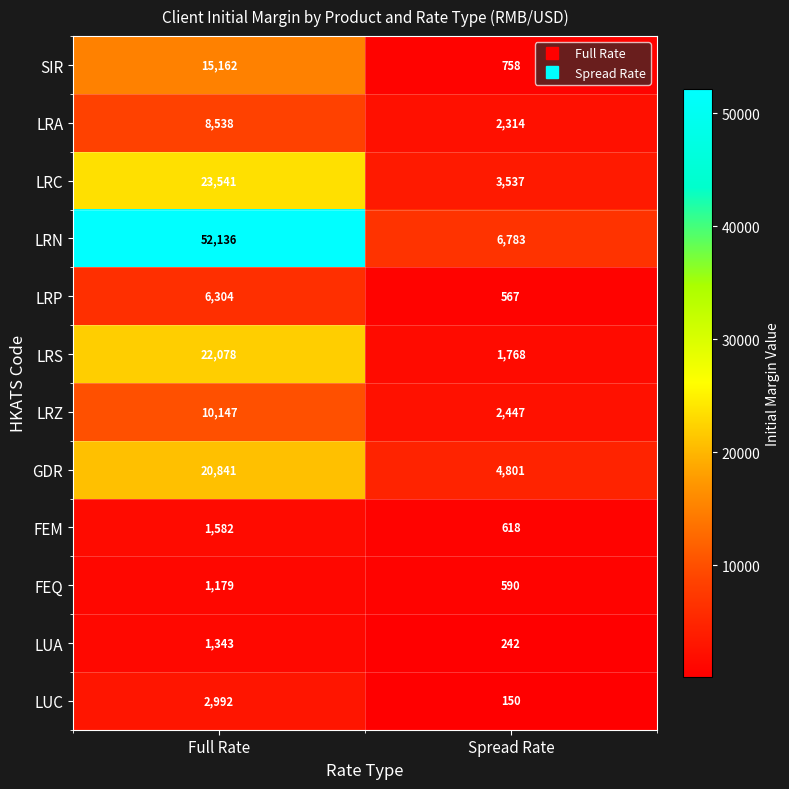

True or false: LRP has a value of 2343 at Full Rate.

False